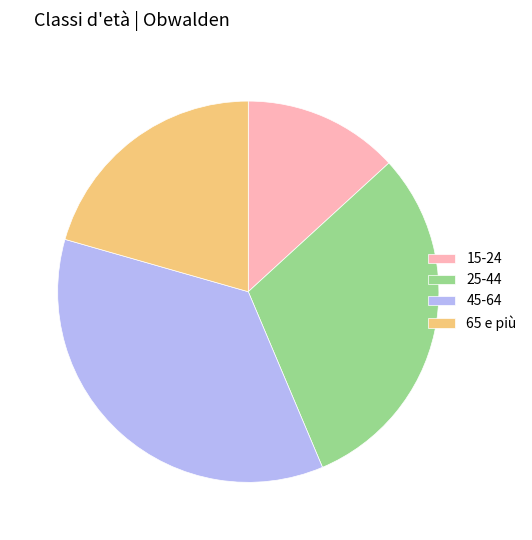

Between 25-44 and 45-64, which is larger?

45-64